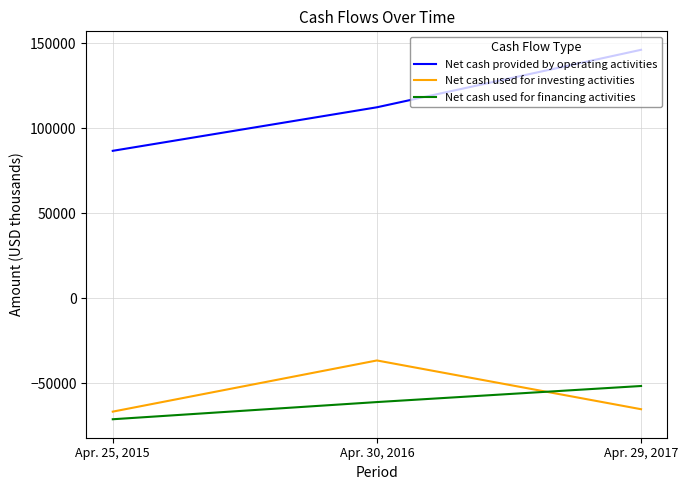

What is the difference between the Net cash provided by operating activities values at Apr. 29, 2017 and Apr. 25, 2015?

59423